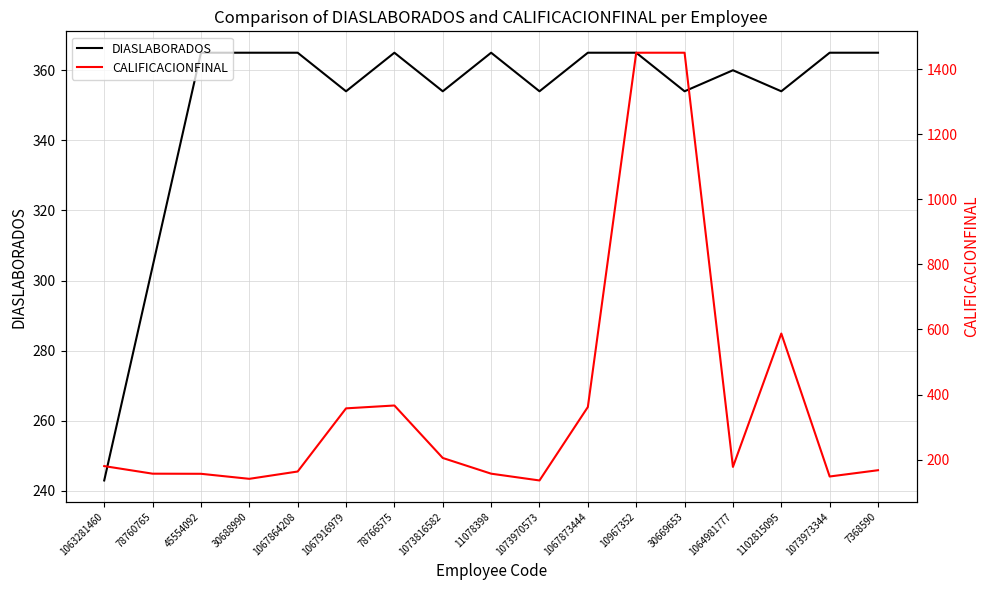

List the series in order of their overall mean, highest first.

CALIFICACIONFINAL, DIASLABORADOS